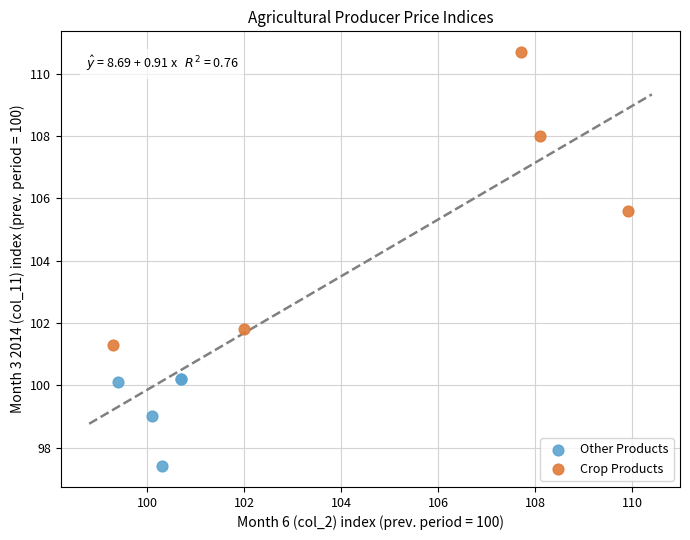

Which series has the largest Y range (max minus min)?

Crop Products